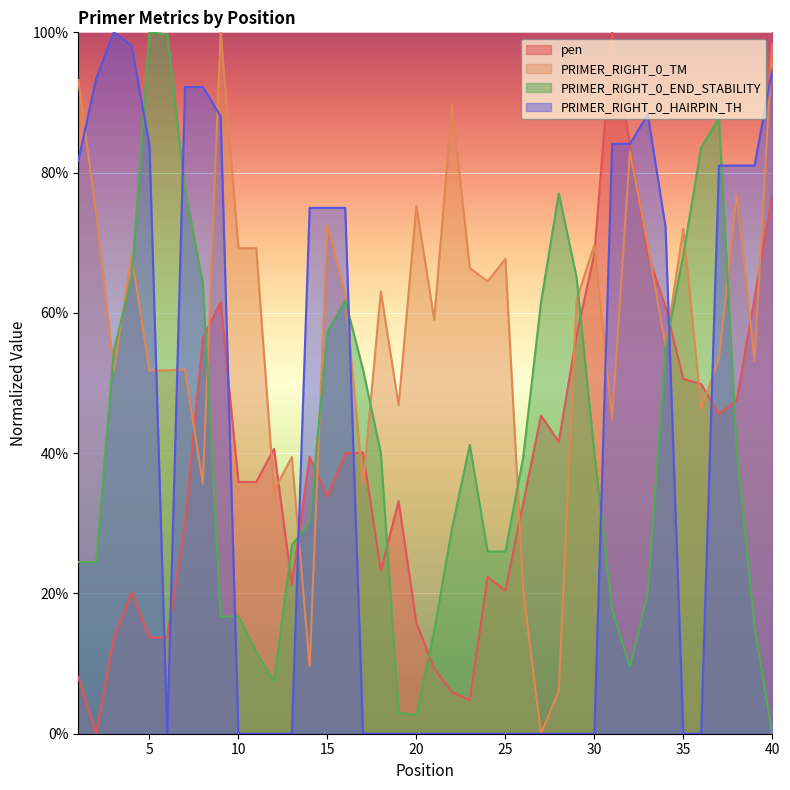

At which label is pen closest to 50?

36